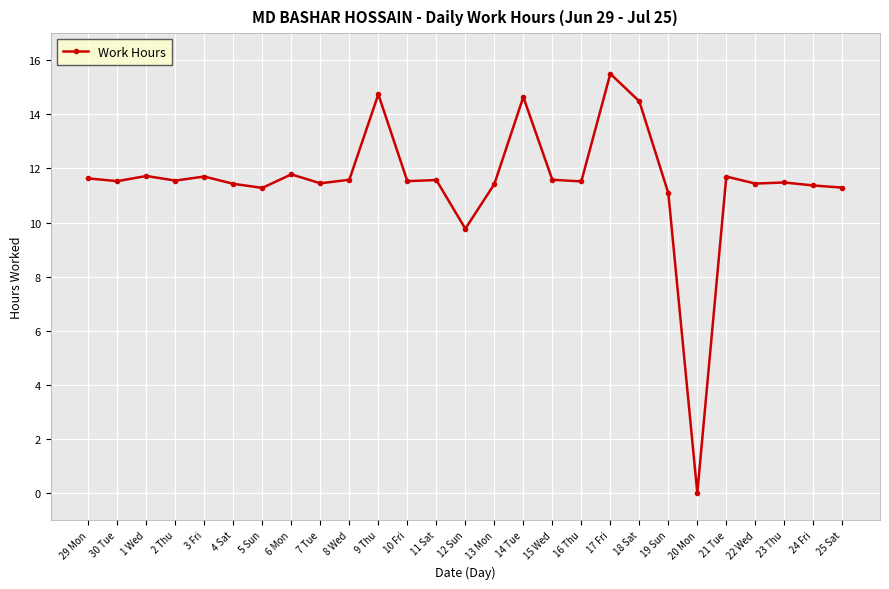

Does the chart have visible grid lines?

Yes